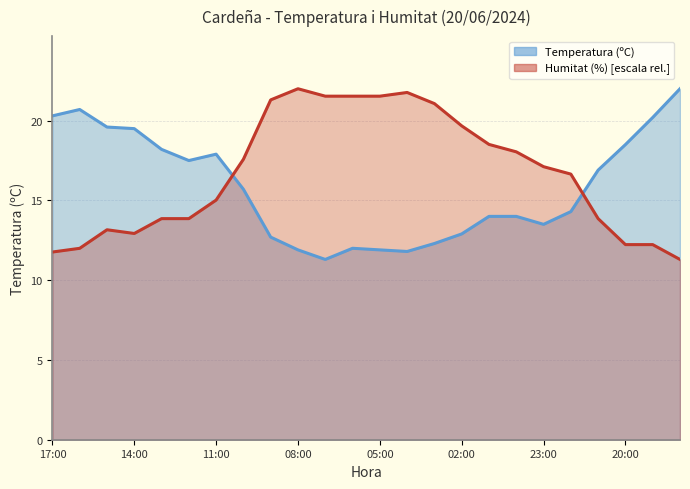

Between 02:00 and 21:00, which is larger?

21:00